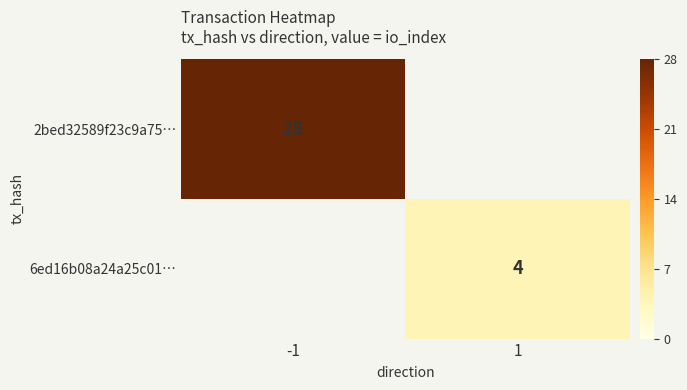

The value of 2bed32589f23c9a75… at -1 is 18. True or false?

False